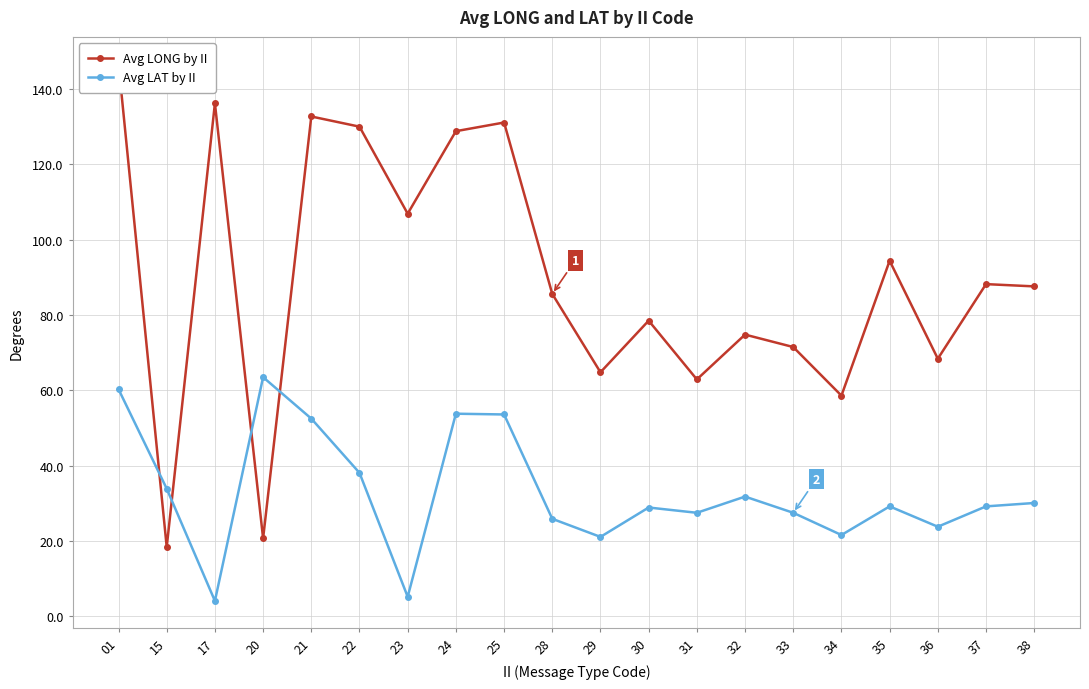

What is the total value across all series at 29?

85.9